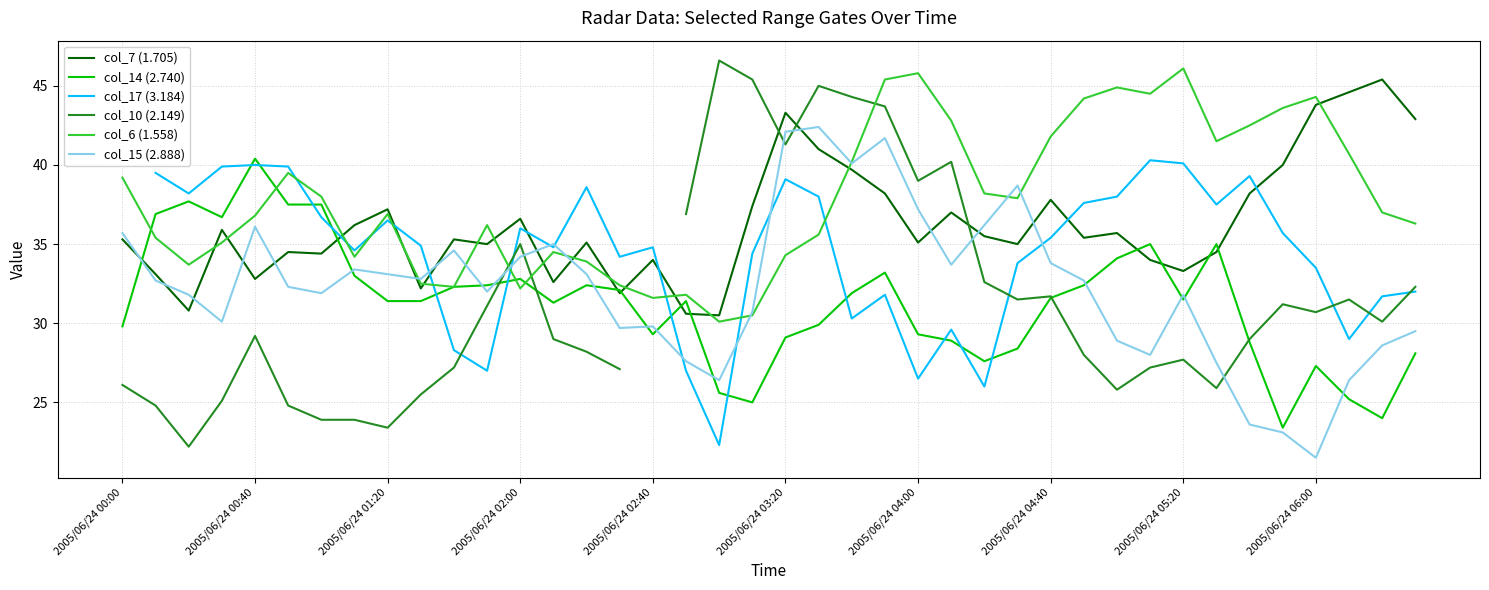

How many intersections are there between col_14 (2.740) and col_6 (1.558)?

4